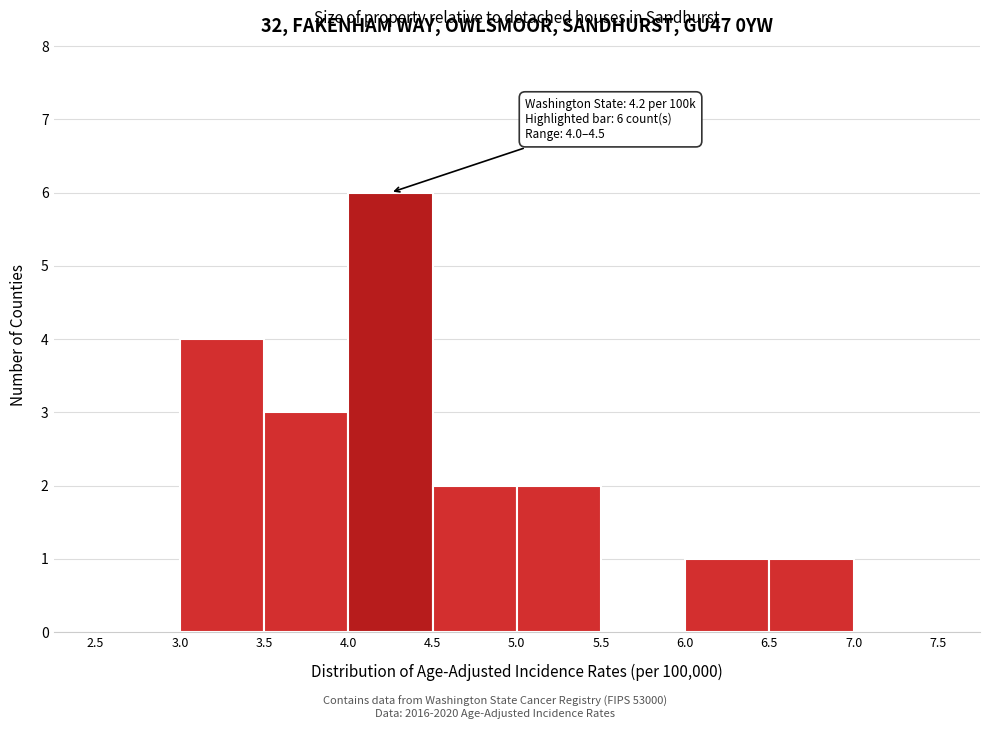

Over which range of the x-axis is the bar tallest?

4.0 to 4.5